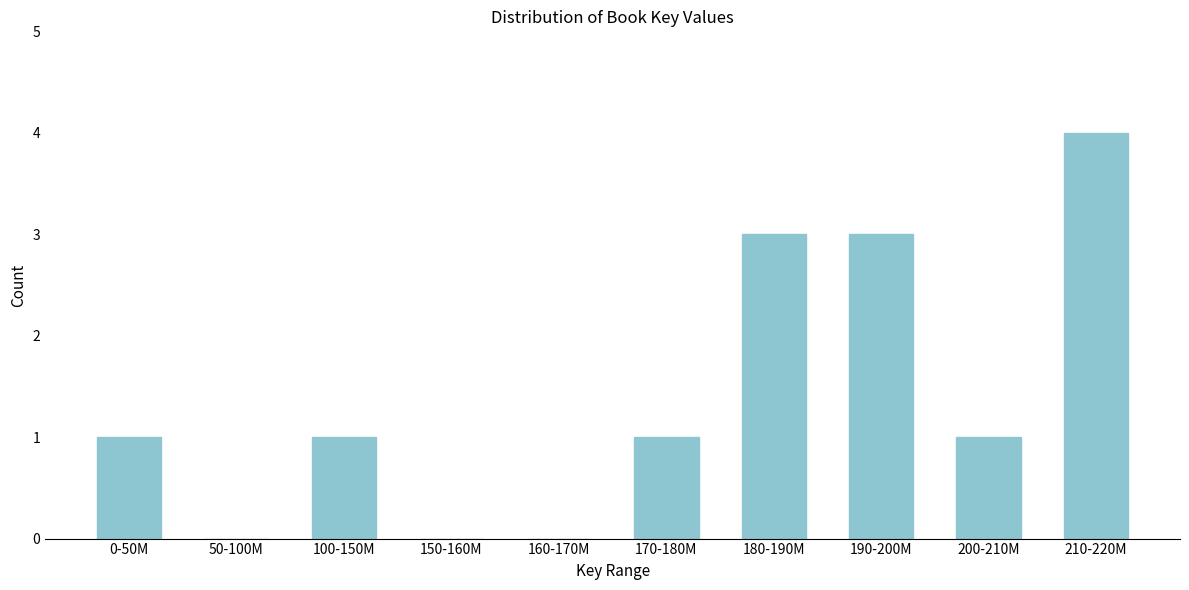

Reading left to right, list all the values displayed in this chart.

0-50M=1	50-100M=0	100-150M=1	150-160M=0	160-170M=0	170-180M=1	180-190M=3	190-200M=3	200-210M=1	210-220M=4